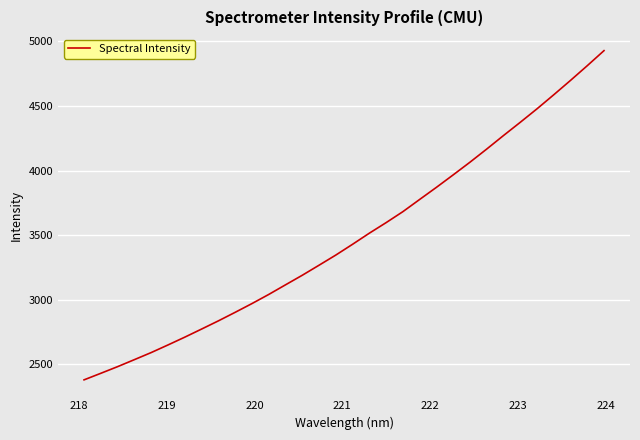

How many lines are shown in the chart?

1